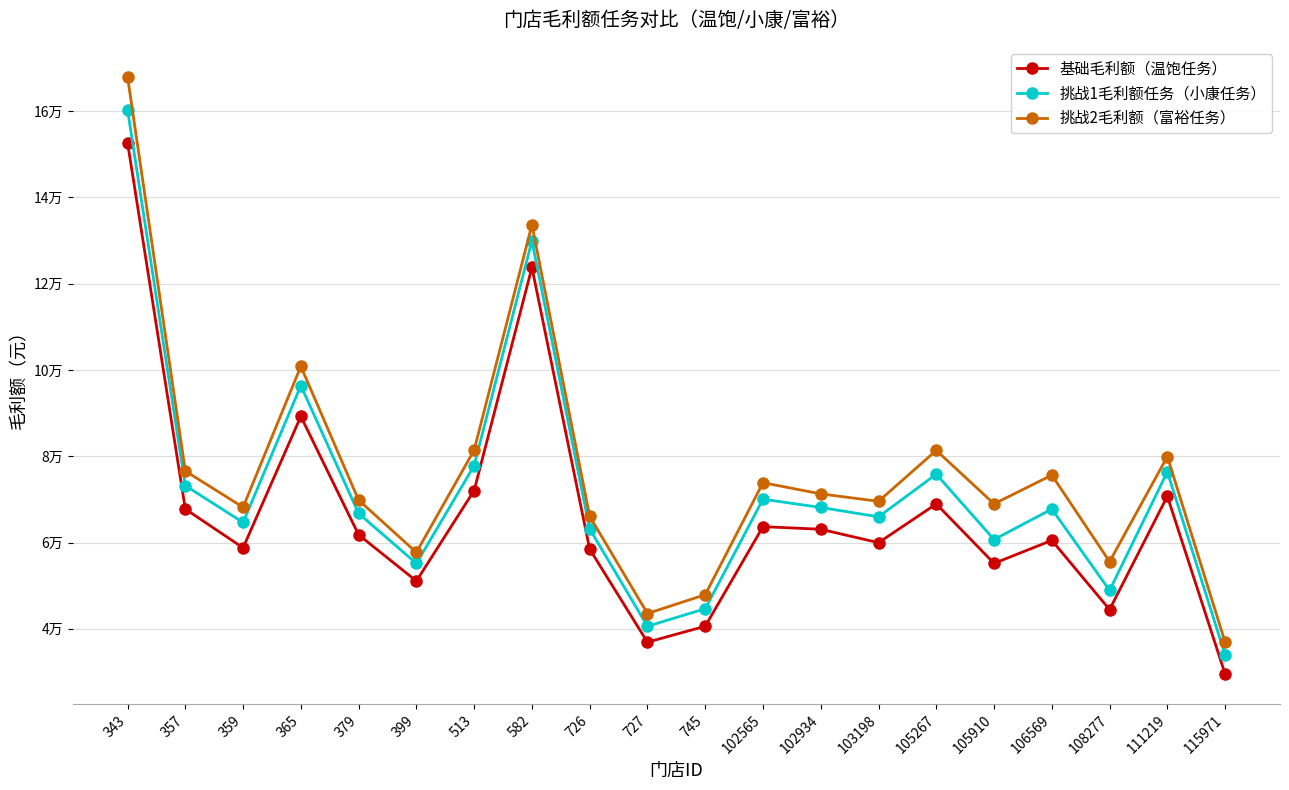

True or false: 挑战1毛利额任务（小康任务） and 挑战2毛利额（富裕任务） cross at least once.

False